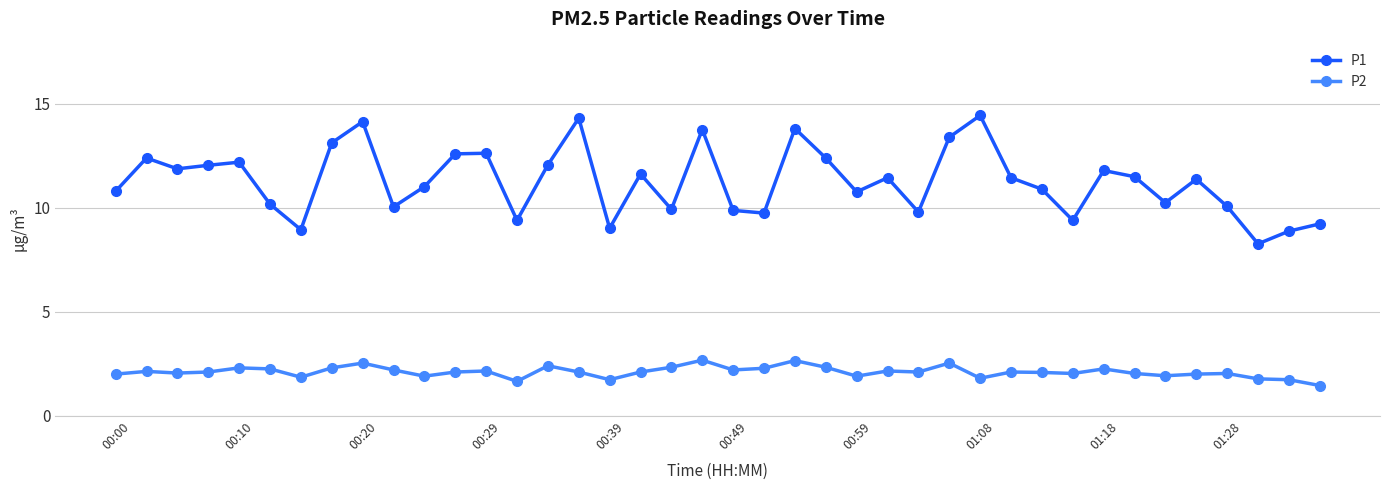

Which series has the widest spread of values?

P1